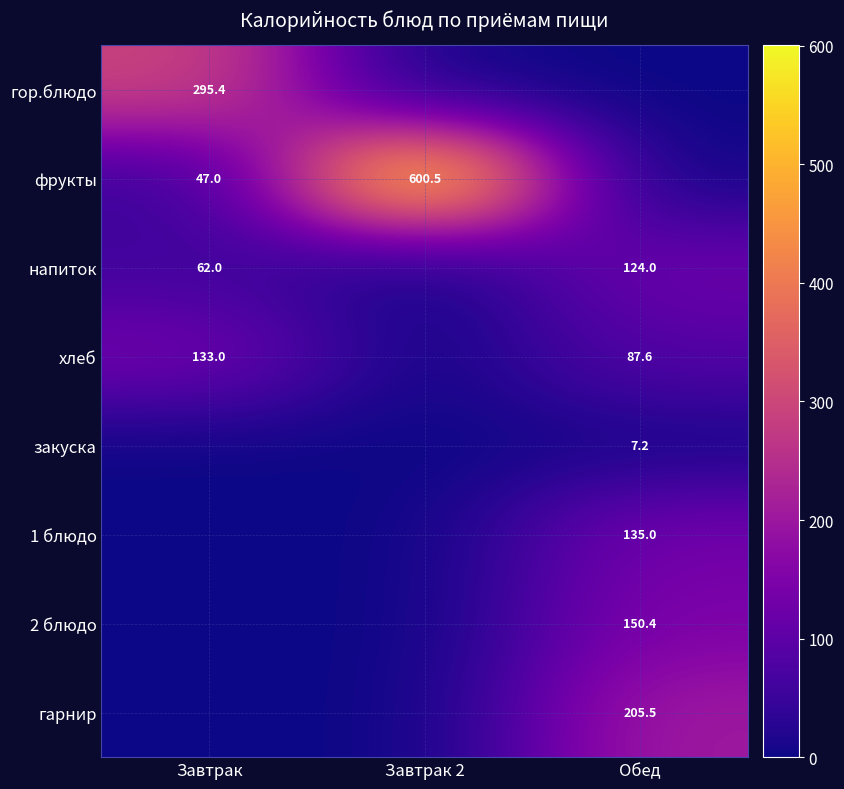

What is the sum of the фрукты values at Завтрак and Завтрак 2?

647.5